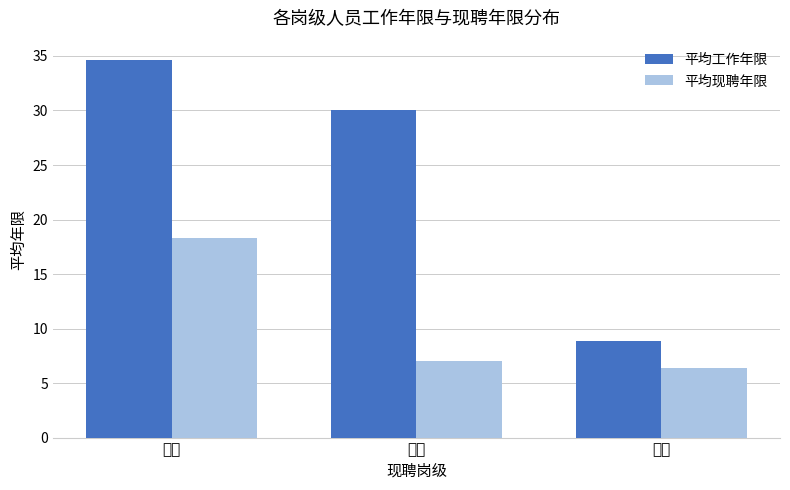

What is the label of the 3rd bar from the right?

六级